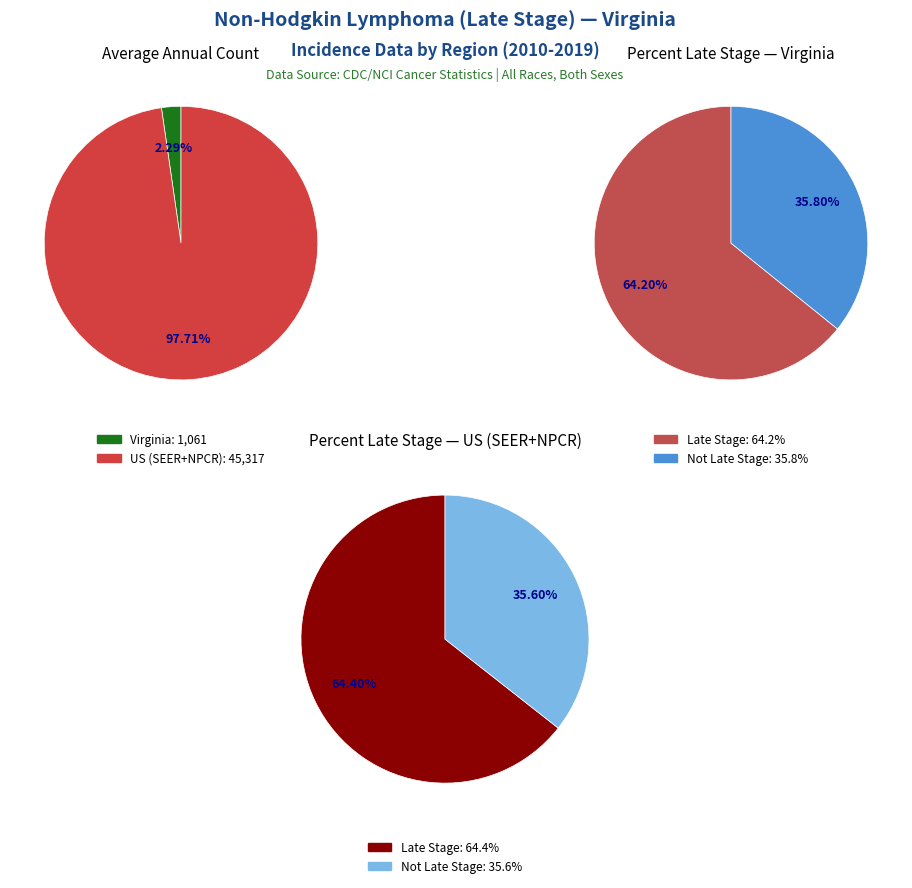

To the nearest percent, what is the combined percentage of US (SEER+NPCR) and Virginia?

100%